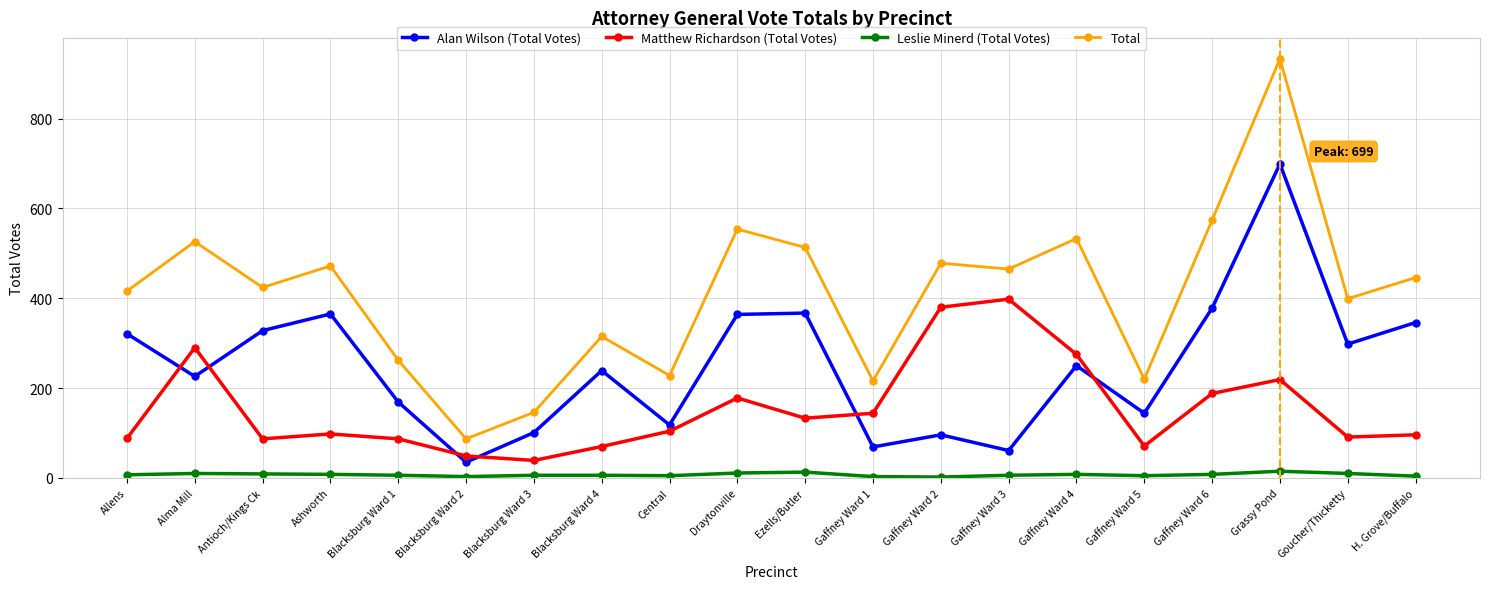

True or false: Alan Wilson (Total Votes) and Total cross at least once.

False